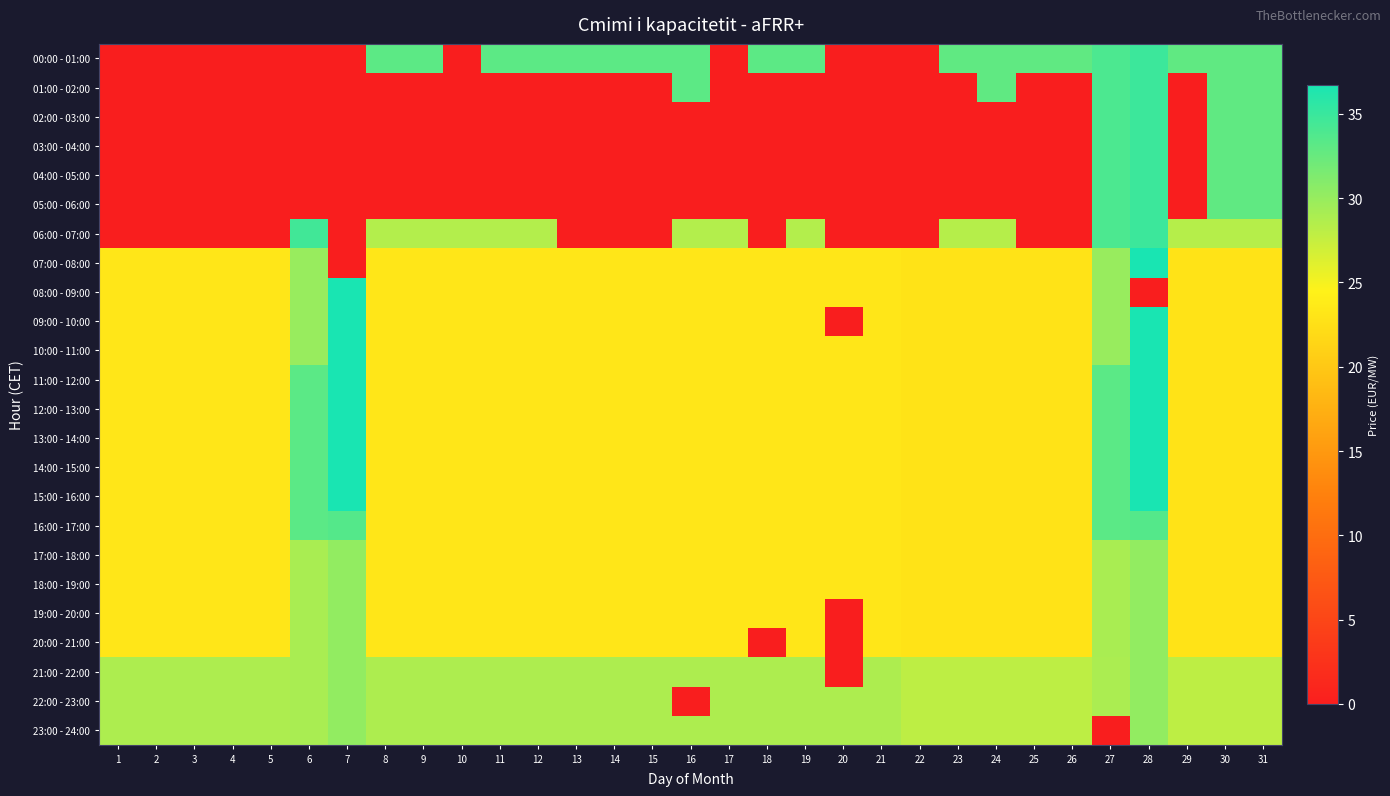

Reading right to left, extract all data points from this chart.

00:00 - 01:00: 31=32.9	30=32.9	29=32.9	28=34.9	27=34.0	26=32.9	25=32.9	24=32.9	23=32.9	22=0.0	21=0.0	20=0.0	19=33.1	18=33.1	17=0.0	16=33.1	15=33.1	14=33.1	13=33.1	12=33.1	11=33.1	10=0.0	9=33.1	8=33.1	7=0.0	6=0.0	5=0.0	4=0.0	3=0.0	2=0.0	1=0.0
01:00 - 02:00: 31=32.9	30=32.9	29=0.0	28=34.9	27=34.0	26=0.0	25=0.0	24=32.9	23=0.0	22=0.0	21=0.0	20=0.0	19=0.0	18=0.0	17=0.0	16=33.1	15=0.0	14=0.0	13=0.0	12=0.0	11=0.0	10=0.0	9=0.0	8=0.0	7=0.0	6=0.0	5=0.0	4=0.0	3=0.0	2=0.0	1=0.0
02:00 - 03:00: 31=32.9	30=32.9	29=0.0	28=34.9	27=34.0	26=0.0	25=0.0	24=0.0	23=0.0	22=0.0	21=0.0	20=0.0	19=0.0	18=0.0	17=0.0	16=0.0	15=0.0	14=0.0	13=0.0	12=0.0	11=0.0	10=0.0	9=0.0	8=0.0	7=0.0	6=0.0	5=0.0	4=0.0	3=0.0	2=0.0	1=0.0
03:00 - 04:00: 31=32.9	30=32.9	29=0.0	28=34.9	27=34.0	26=0.0	25=0.0	24=0.0	23=0.0	22=0.0	21=0.0	20=0.0	19=0.0	18=0.0	17=0.0	16=0.0	15=0.0	14=0.0	13=0.0	12=0.0	11=0.0	10=0.0	9=0.0	8=0.0	7=0.0	6=0.0	5=0.0	4=0.0	3=0.0	2=0.0	1=0.0
04:00 - 05:00: 31=32.9	30=32.9	29=0.0	28=34.9	27=34.0	26=0.0	25=0.0	24=0.0	23=0.0	22=0.0	21=0.0	20=0.0	19=0.0	18=0.0	17=0.0	16=0.0	15=0.0	14=0.0	13=0.0	12=0.0	11=0.0	10=0.0	9=0.0	8=0.0	7=0.0	6=0.0	5=0.0	4=0.0	3=0.0	2=0.0	1=0.0
05:00 - 06:00: 31=32.9	30=32.9	29=0.0	28=34.9	27=34.0	26=0.0	25=0.0	24=0.0	23=0.0	22=0.0	21=0.0	20=0.0	19=0.0	18=0.0	17=0.0	16=0.0	15=0.0	14=0.0	13=0.0	12=0.0	11=0.0	10=0.0	9=0.0	8=0.0	7=0.0	6=0.0	5=0.0	4=0.0	3=0.0	2=0.0	1=0.0
06:00 - 07:00: 31=28.4	30=28.4	29=28.4	28=34.9	27=34.0	26=0.0	25=0.0	24=28.4	23=28.4	22=0.0	21=0.0	20=0.0	19=28.5	18=0.0	17=28.5	16=28.5	15=0.0	14=0.0	13=0.0	12=28.5	11=28.5	10=28.5	9=28.5	8=28.5	7=0.0	6=34.5	5=0.0	4=0.0	3=0.0	2=0.0	1=0.0
07:00 - 08:00: 31=22.9	30=22.9	29=22.9	28=36.7	27=30.0	26=22.9	25=22.9	24=22.9	23=22.9	22=22.9	21=23.2	20=23.2	19=23.2	18=23.2	17=23.2	16=23.2	15=23.2	14=23.2	13=23.2	12=23.2	11=23.2	10=23.2	9=23.2	8=23.2	7=0.0	6=30.0	5=23.2	4=23.2	3=23.2	2=23.2	1=23.2
08:00 - 09:00: 31=22.9	30=22.9	29=22.9	28=0.0	27=30.0	26=22.9	25=22.9	24=22.9	23=22.9	22=22.9	21=23.2	20=23.2	19=23.2	18=23.2	17=23.2	16=23.2	15=23.2	14=23.2	13=23.2	12=23.2	11=23.2	10=23.2	9=23.2	8=23.2	7=36.7	6=30.0	5=23.2	4=23.2	3=23.2	2=23.2	1=23.2
09:00 - 10:00: 31=22.9	30=22.9	29=22.9	28=36.7	27=30.0	26=22.9	25=22.9	24=22.9	23=22.9	22=22.9	21=23.2	20=0.0	19=23.2	18=23.2	17=23.2	16=23.2	15=23.2	14=23.2	13=23.2	12=23.2	11=23.2	10=23.2	9=23.2	8=23.2	7=36.7	6=30.0	5=23.2	4=23.2	3=23.2	2=23.2	1=23.2
10:00 - 11:00: 31=22.9	30=22.9	29=22.9	28=36.7	27=30.0	26=22.9	25=22.9	24=22.9	23=22.9	22=22.9	21=23.2	20=23.2	19=23.2	18=23.2	17=23.2	16=23.2	15=23.2	14=23.2	13=23.2	12=23.2	11=23.2	10=23.2	9=23.2	8=23.2	7=36.7	6=30.0	5=23.2	4=23.2	3=23.2	2=23.2	1=23.2
11:00 - 12:00: 31=22.9	30=22.9	29=22.9	28=36.7	27=33.2	26=22.9	25=22.9	24=22.9	23=22.9	22=22.9	21=23.2	20=23.2	19=23.2	18=23.2	17=23.2	16=23.2	15=23.2	14=23.2	13=23.2	12=23.2	11=23.2	10=23.2	9=23.2	8=23.2	7=36.7	6=33.2	5=23.2	4=23.2	3=23.2	2=23.2	1=23.2
12:00 - 13:00: 31=22.9	30=22.9	29=22.9	28=36.7	27=33.2	26=22.9	25=22.9	24=22.9	23=22.9	22=22.9	21=23.2	20=23.2	19=23.2	18=23.2	17=23.2	16=23.2	15=23.2	14=23.2	13=23.2	12=23.2	11=23.2	10=23.2	9=23.2	8=23.2	7=36.7	6=33.2	5=23.2	4=23.2	3=23.2	2=23.2	1=23.2
13:00 - 14:00: 31=22.9	30=22.9	29=22.9	28=36.7	27=33.2	26=22.9	25=22.9	24=22.9	23=22.9	22=22.9	21=23.2	20=23.2	19=23.2	18=23.2	17=23.2	16=23.2	15=23.2	14=23.2	13=23.2	12=23.2	11=23.2	10=23.2	9=23.2	8=23.2	7=36.7	6=33.2	5=23.2	4=23.2	3=23.2	2=23.2	1=23.2
14:00 - 15:00: 31=22.9	30=22.9	29=22.9	28=36.7	27=33.2	26=22.9	25=22.9	24=22.9	23=22.9	22=22.9	21=23.2	20=23.2	19=23.2	18=23.2	17=23.2	16=23.2	15=23.2	14=23.2	13=23.2	12=23.2	11=23.2	10=23.2	9=23.2	8=23.2	7=36.7	6=33.2	5=23.2	4=23.2	3=23.2	2=23.2	1=23.2
15:00 - 16:00: 31=22.9	30=22.9	29=22.9	28=36.7	27=33.2	26=22.9	25=22.9	24=22.9	23=22.9	22=22.9	21=23.2	20=23.2	19=23.2	18=23.2	17=23.2	16=23.2	15=23.2	14=23.2	13=23.2	12=23.2	11=23.2	10=23.2	9=23.2	8=23.2	7=36.7	6=33.2	5=23.2	4=23.2	3=23.2	2=23.2	1=23.2
16:00 - 17:00: 31=22.9	30=22.9	29=22.9	28=33.5	27=33.2	26=22.9	25=22.9	24=22.9	23=22.9	22=22.9	21=23.2	20=23.2	19=23.2	18=23.2	17=23.2	16=23.2	15=23.2	14=23.2	13=23.2	12=23.2	11=23.2	10=23.2	9=23.2	8=23.2	7=33.5	6=33.2	5=23.2	4=23.2	3=23.2	2=23.2	1=23.2
17:00 - 18:00: 31=22.9	30=22.9	29=22.9	28=30.2	27=29.0	26=22.9	25=22.9	24=22.9	23=22.9	22=22.9	21=23.2	20=23.2	19=23.2	18=23.2	17=23.2	16=23.2	15=23.2	14=23.2	13=23.2	12=23.2	11=23.2	10=23.2	9=23.2	8=23.2	7=30.2	6=29.0	5=23.2	4=23.2	3=23.2	2=23.2	1=23.2
18:00 - 19:00: 31=22.9	30=22.9	29=22.9	28=30.2	27=29.0	26=22.9	25=22.9	24=22.9	23=22.9	22=22.9	21=23.2	20=23.2	19=23.2	18=23.2	17=23.2	16=23.2	15=23.2	14=23.2	13=23.2	12=23.2	11=23.2	10=23.2	9=23.2	8=23.2	7=30.2	6=29.0	5=23.2	4=23.2	3=23.2	2=23.2	1=23.2
19:00 - 20:00: 31=22.9	30=22.9	29=22.9	28=30.2	27=29.0	26=22.9	25=22.9	24=22.9	23=22.9	22=22.9	21=23.2	20=0.0	19=23.2	18=23.2	17=23.2	16=23.2	15=23.2	14=23.2	13=23.2	12=23.2	11=23.2	10=23.2	9=23.2	8=23.2	7=30.2	6=29.0	5=23.2	4=23.2	3=23.2	2=23.2	1=23.2
20:00 - 21:00: 31=22.9	30=22.9	29=22.9	28=30.2	27=29.0	26=22.9	25=22.9	24=22.9	23=22.9	22=22.9	21=23.2	20=0.0	19=23.2	18=0.0	17=23.2	16=23.2	15=23.2	14=23.2	13=23.2	12=23.2	11=23.2	10=23.2	9=23.2	8=23.2	7=30.2	6=29.0	5=23.2	4=23.2	3=23.2	2=23.2	1=23.2
21:00 - 22:00: 31=27.9	30=27.9	29=27.9	28=30.2	27=28.9	26=27.9	25=27.9	24=27.9	23=27.9	22=27.9	21=28.8	20=0.0	19=28.8	18=28.8	17=28.8	16=28.8	15=28.8	14=28.8	13=28.8	12=28.8	11=28.8	10=28.8	9=28.8	8=28.8	7=30.2	6=29.0	5=28.8	4=28.8	3=28.8	2=28.8	1=28.8
22:00 - 23:00: 31=27.9	30=27.9	29=27.9	28=30.2	27=28.9	26=27.9	25=27.9	24=27.9	23=27.9	22=27.9	21=28.8	20=28.8	19=28.8	18=28.8	17=28.8	16=0.0	15=28.8	14=28.8	13=28.8	12=28.8	11=28.8	10=28.8	9=28.8	8=28.8	7=30.2	6=29.0	5=28.8	4=28.8	3=28.8	2=28.8	1=28.8
23:00 - 24:00: 31=27.9	30=27.9	29=27.9	28=30.2	27=0.0	26=27.9	25=27.9	24=27.9	23=27.9	22=27.9	21=28.8	20=28.8	19=28.8	18=28.8	17=28.8	16=28.8	15=28.8	14=28.8	13=28.8	12=28.8	11=28.8	10=28.8	9=28.8	8=28.8	7=30.2	6=29.0	5=28.8	4=28.8	3=28.8	2=28.8	1=28.8